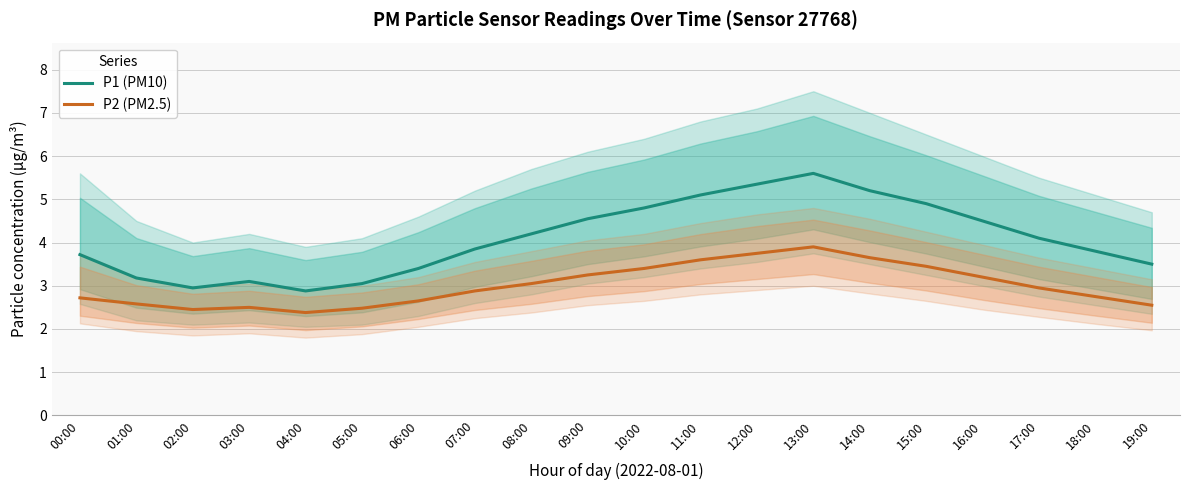

Reading right to left, what are all the values shown in this chart?

P1 (PM10): 19:00=3.5	18:00=3.8	17:00=4.1	16:00=4.5	15:00=4.9	14:00=5.2	13:00=5.6	12:00=5.3	11:00=5.1	10:00=4.8	09:00=4.5	08:00=4.2	07:00=3.9	06:00=3.4	05:00=3.0	04:00=2.9	03:00=3.1	02:00=3.0	01:00=3.2	00:00=3.7
P2 (PM2.5): 19:00=2.5	18:00=2.8	17:00=3.0	16:00=3.2	15:00=3.5	14:00=3.6	13:00=3.9	12:00=3.8	11:00=3.6	10:00=3.4	09:00=3.2	08:00=3.0	07:00=2.9	06:00=2.6	05:00=2.5	04:00=2.4	03:00=2.5	02:00=2.5	01:00=2.6	00:00=2.7